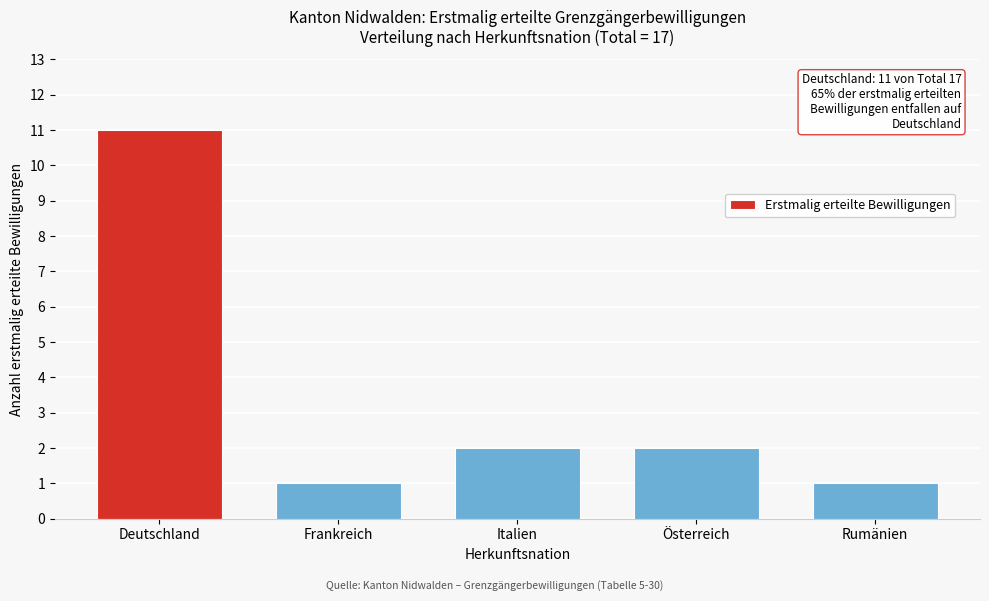

Reading right to left, list all the values displayed in this chart.

Rumänien=1	Österreich=2	Italien=2	Frankreich=1	Deutschland=11